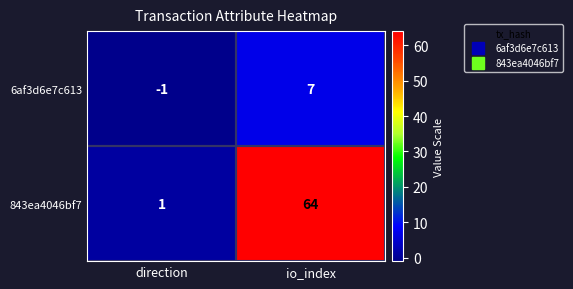

Read the 6af3d6e7c613 value at io_index.

7